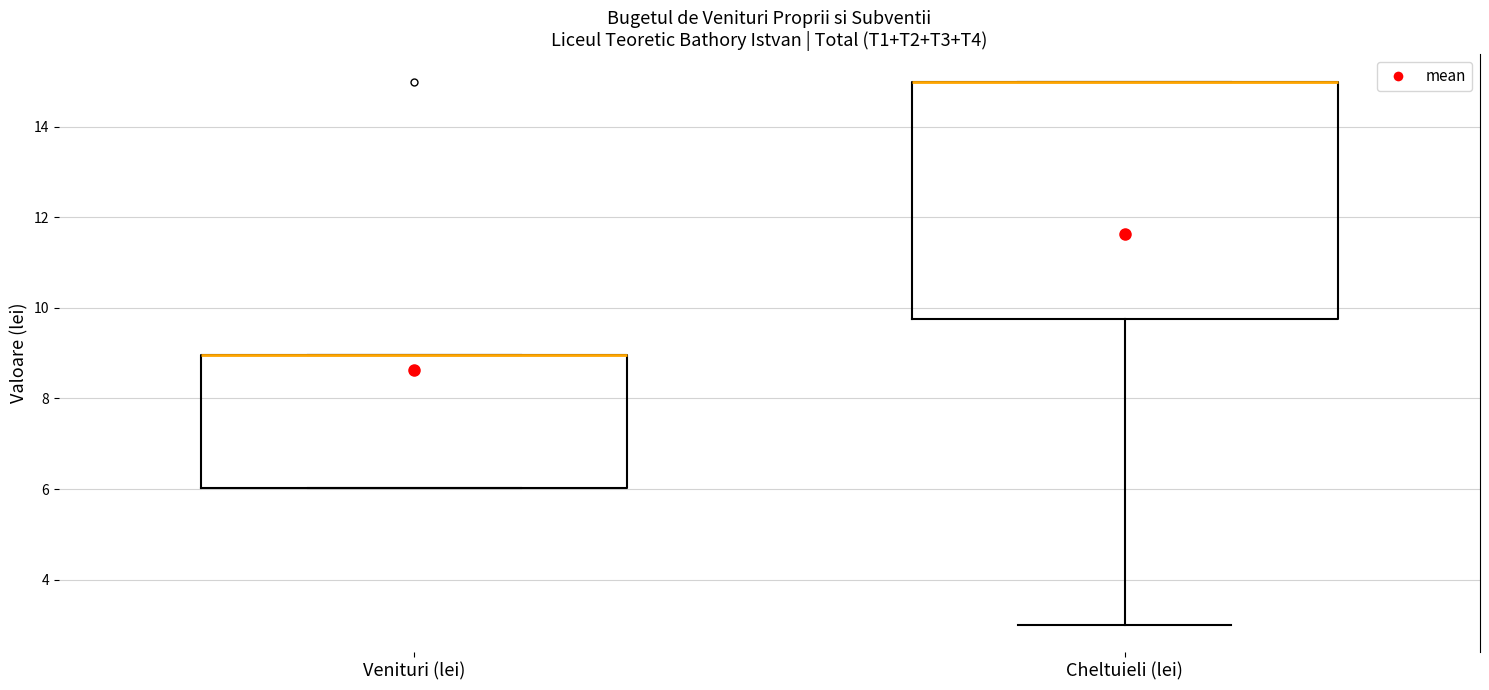

Where is the lower edge of the box for Cheltuieli (lei) on the y-axis? The values are not printed on the chart, so give them approximately, as read against the axis.

9.8